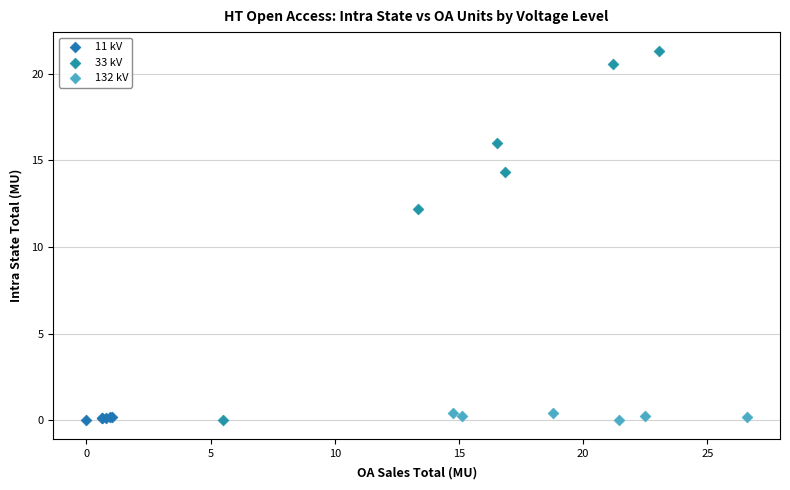

Which series has the widest spread of Y values?

33 kV